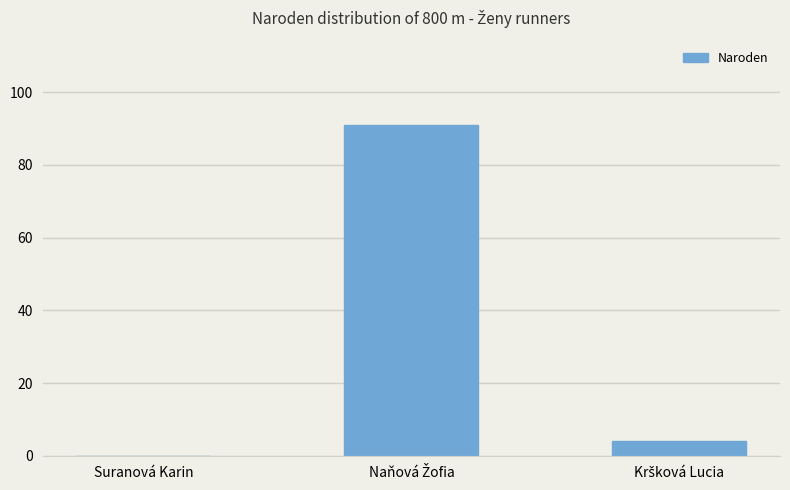

The value at Suranová Karin is 0. True or false?

True